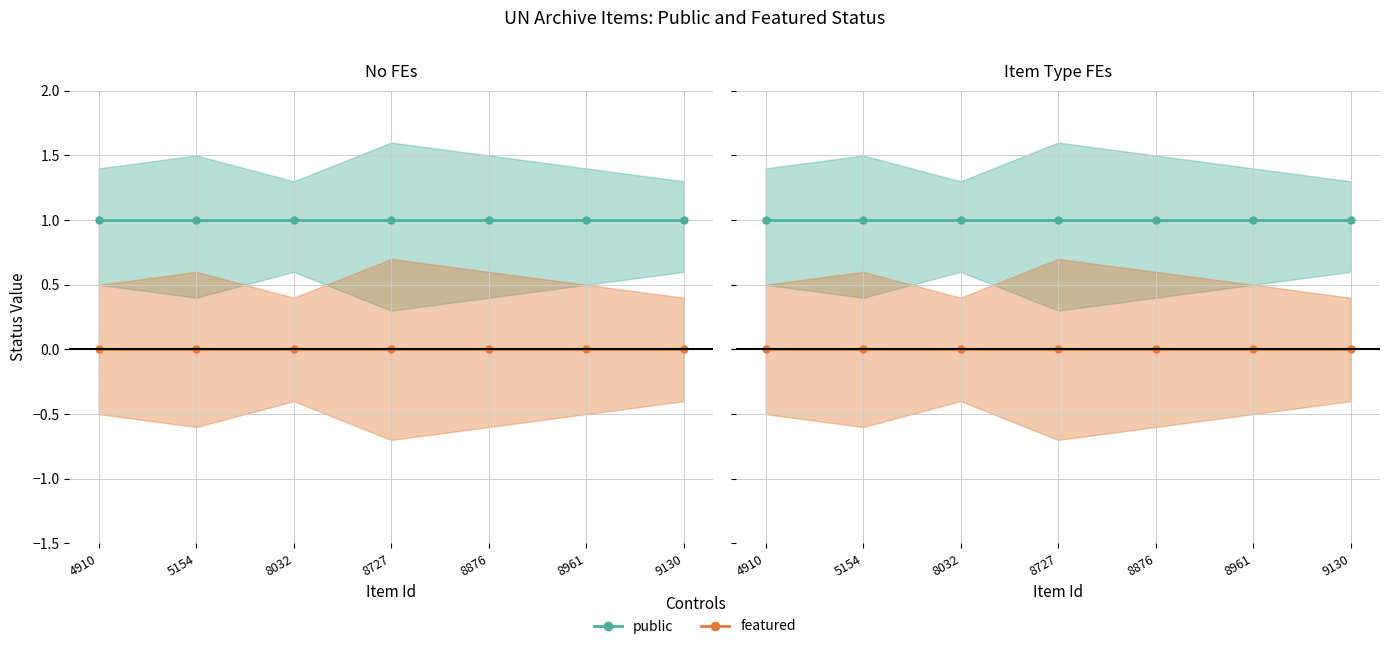

What is the total value across all series at 8727?

1